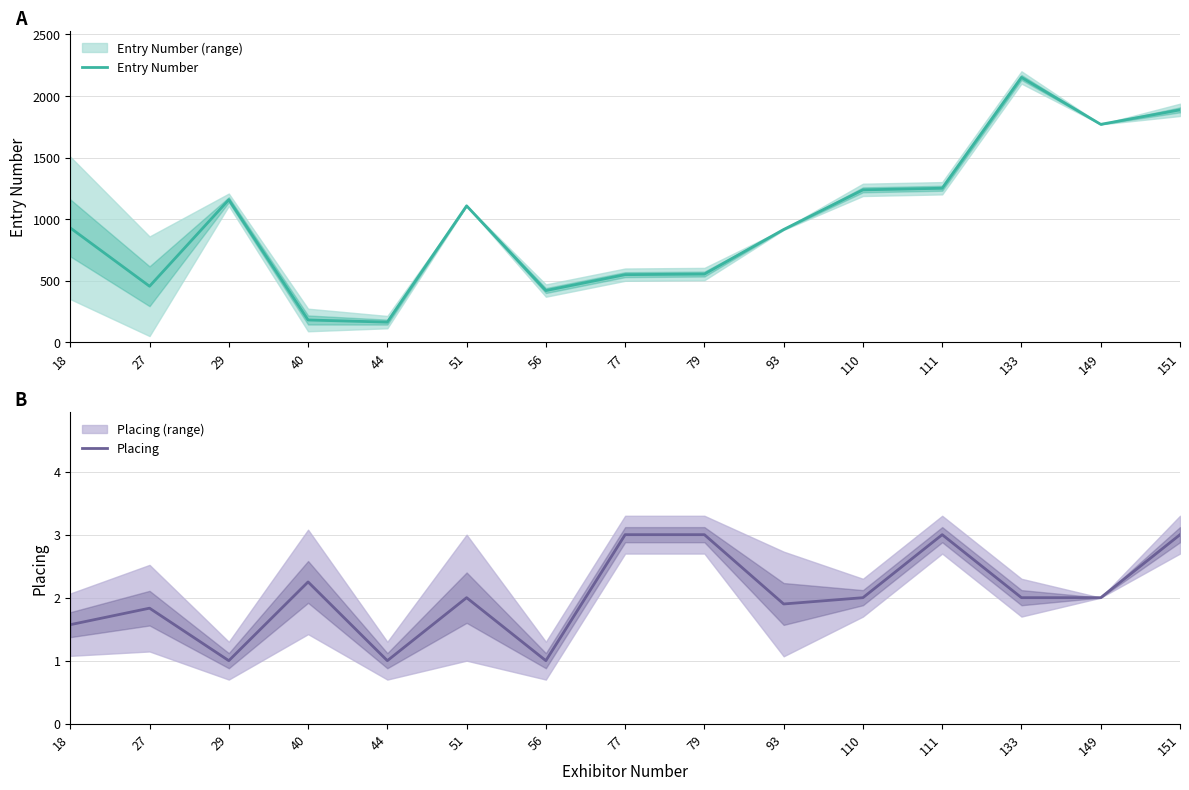

What is the value of the Entry Number point at the 8th from the left?

550.0